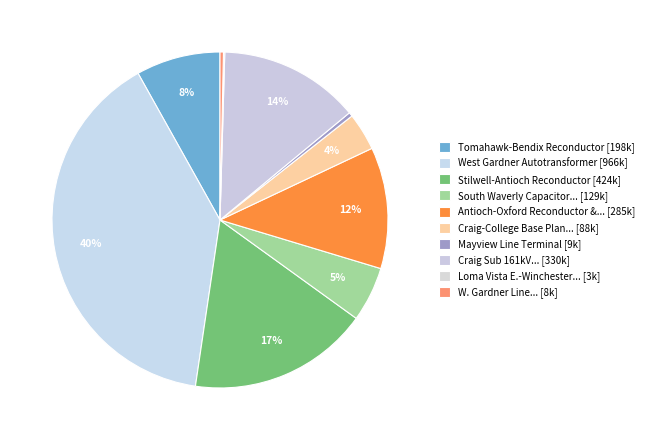

Count the number of slices in the pie.

10